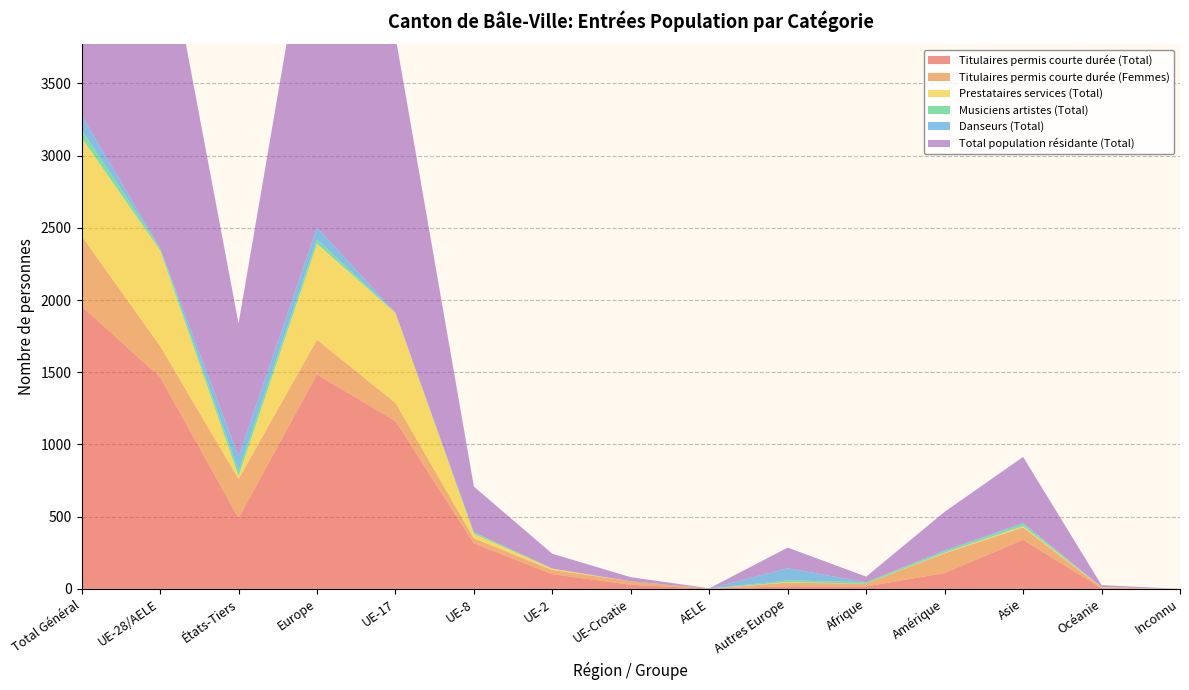

Reading left to right, transcribe all the data shown in this chart.

Titulaires permis courte durée (Total): 1957	1467	490	1485	1162	315	102	28	2	18	17	110	340	5	0
Titulaires permis courte durée (Femmes): 486	215	271	240	126	35	29	25	0	25	19	136	86	5	0
Prestataires services (Total): 681	661	20	665	622	31	8	0	0	4	0	4	8	2	0
Musiciens artistes (Total): 55	17	38	29	3	12	2	0	0	12	10	10	15	1	0
Danseurs (Total): 100	0	100	84	0	0	0	0	0	84	0	7	8	0	0
Total population résidante (Total): 3279	2360	919	2503	1913	315	102	28	2	143	39	267	457	13	0